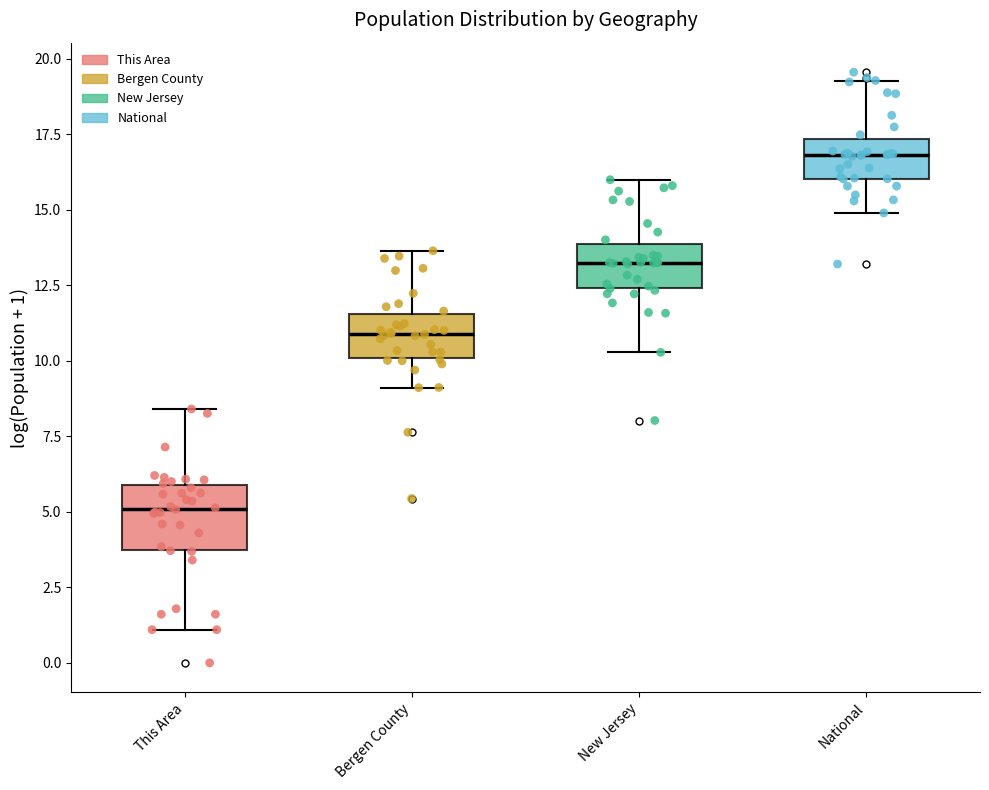

Where is the lower edge of the box for New Jersey on the y-axis? The values are not printed on the chart, so give them approximately, as read against the axis.

12.5